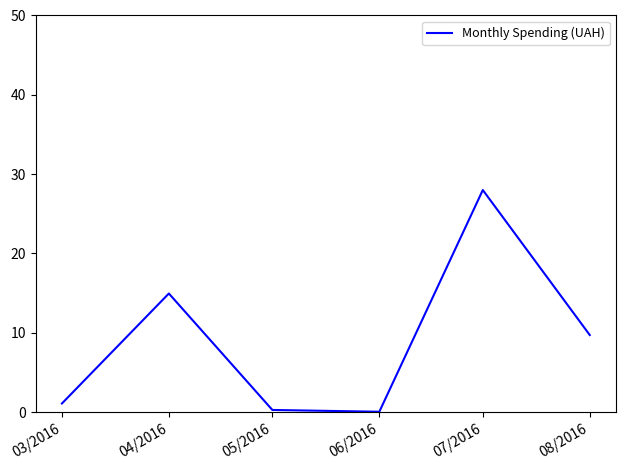

How many values exceed 9?

3